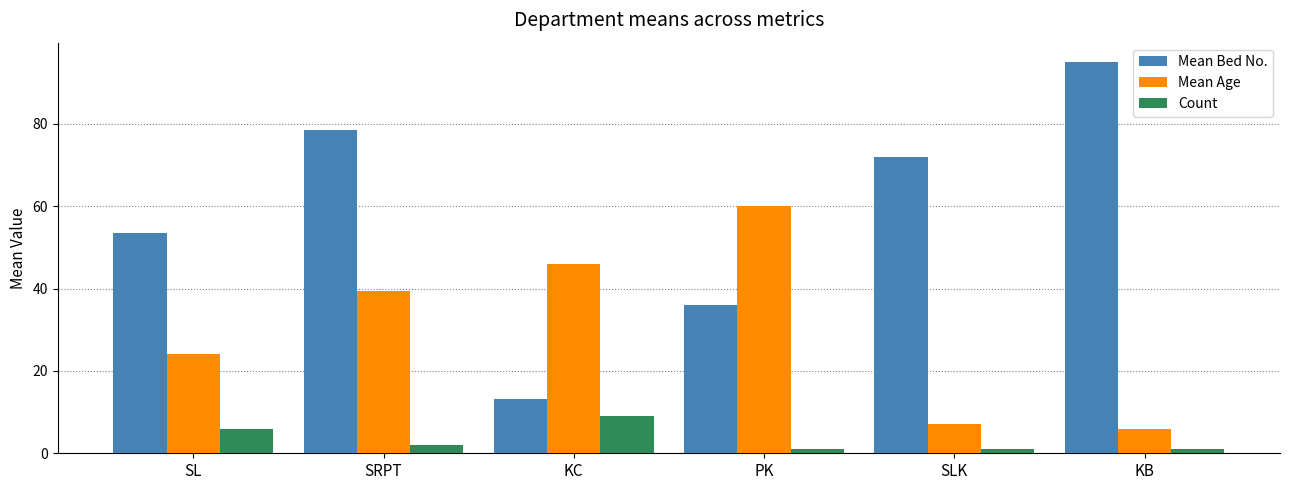

What is the label of the 2nd bar from the left?

SRPT